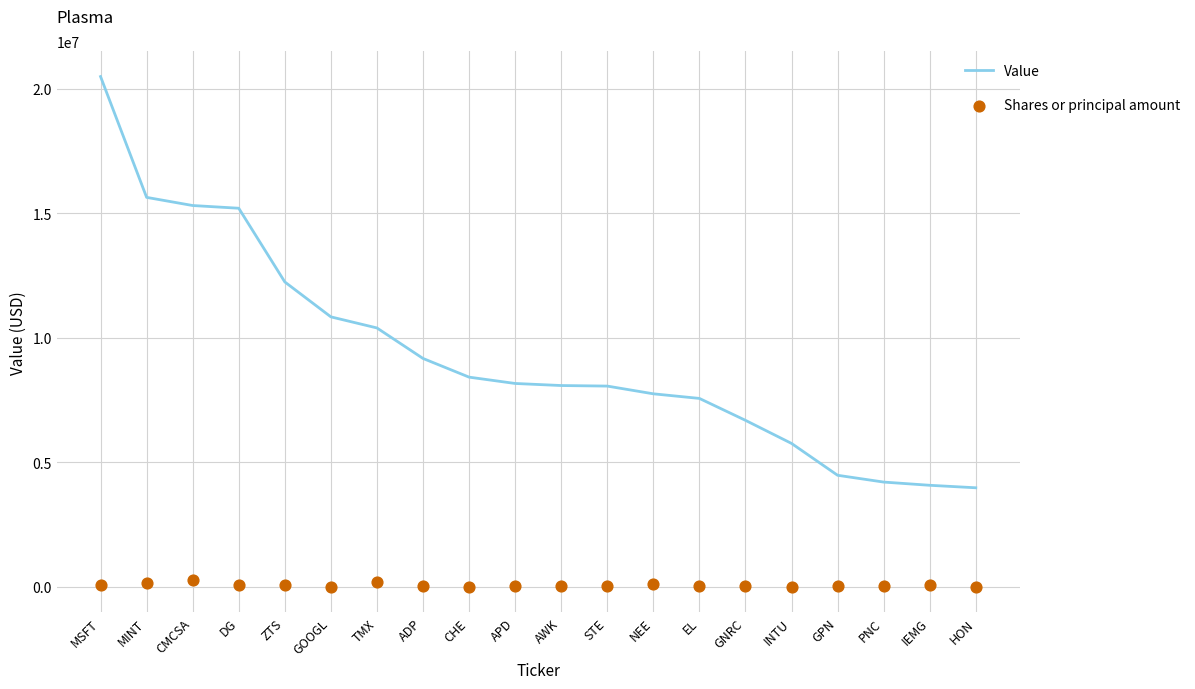

What are all the series names shown in the legend?

Value, Shares or principal amount